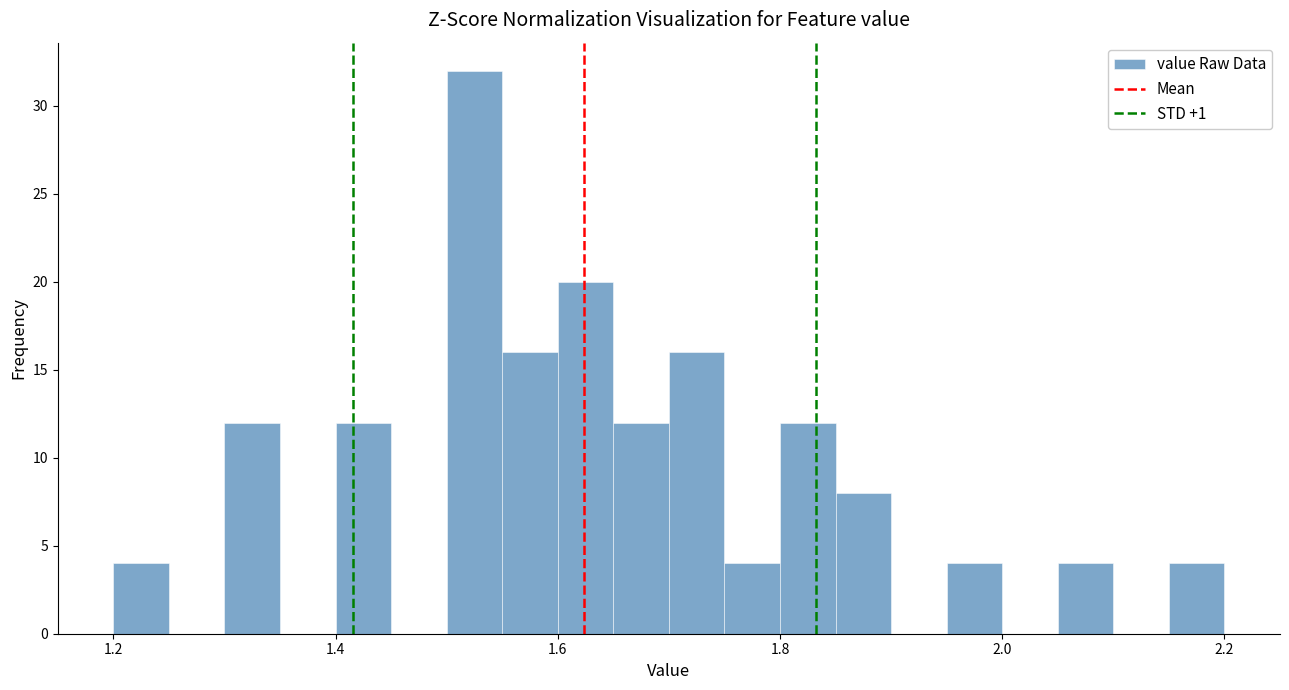

Read against the x-axis, roughly where is the centre of the tallest bar?

1.52